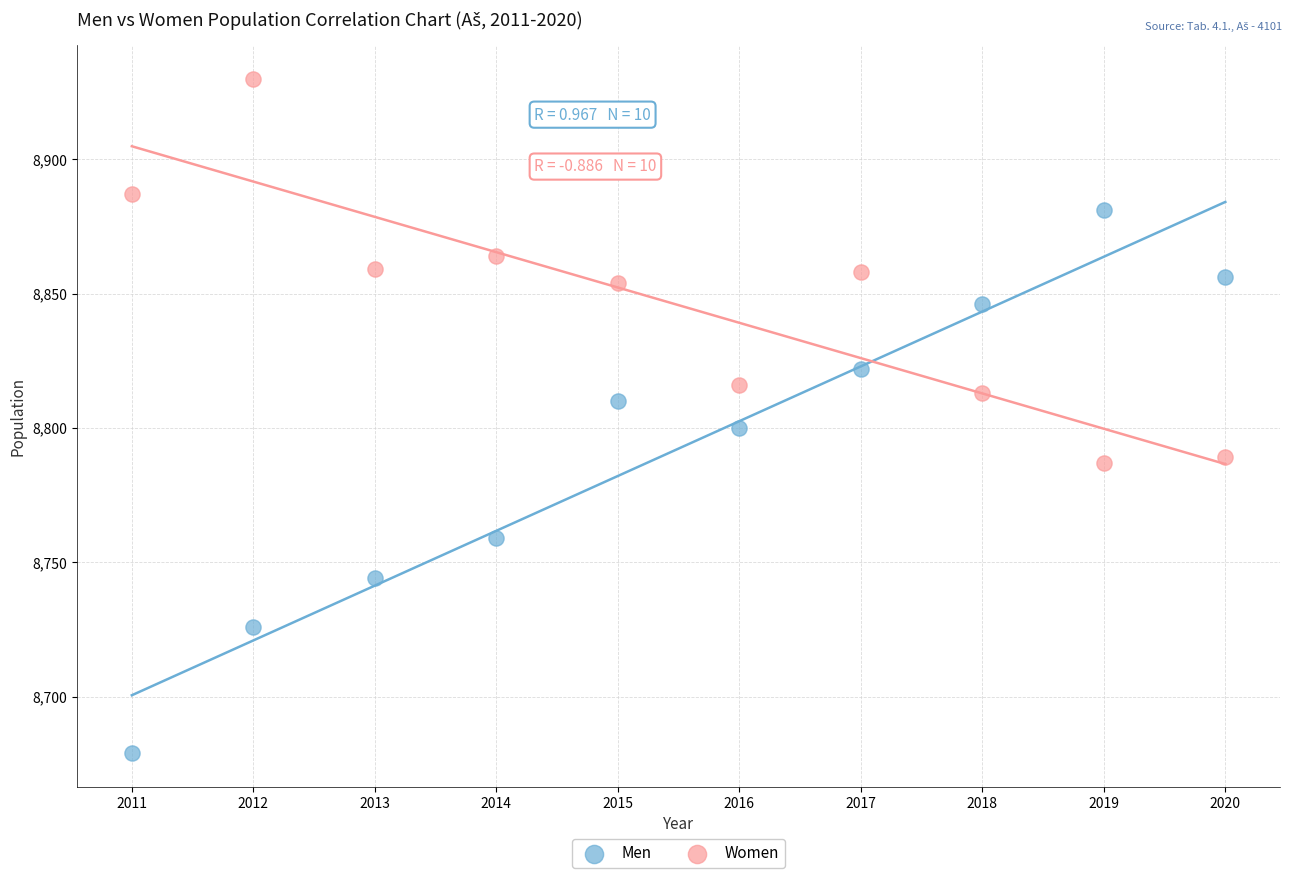

Which series contains the highest Y value?

Women